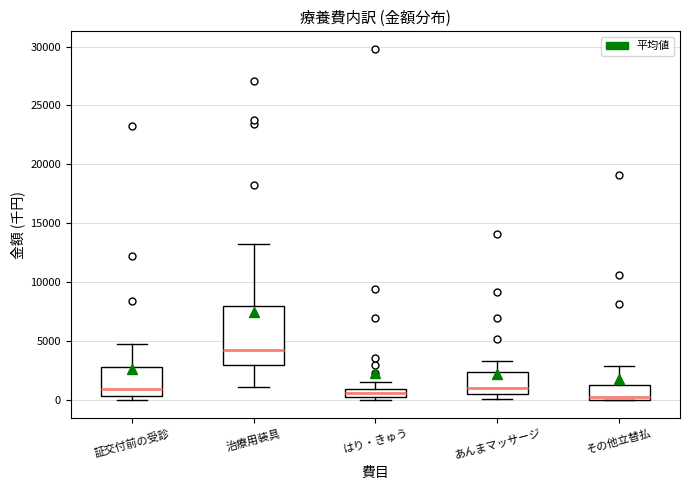

Which box is the tallest, from its lower edge to its upper edge?

治療用装具